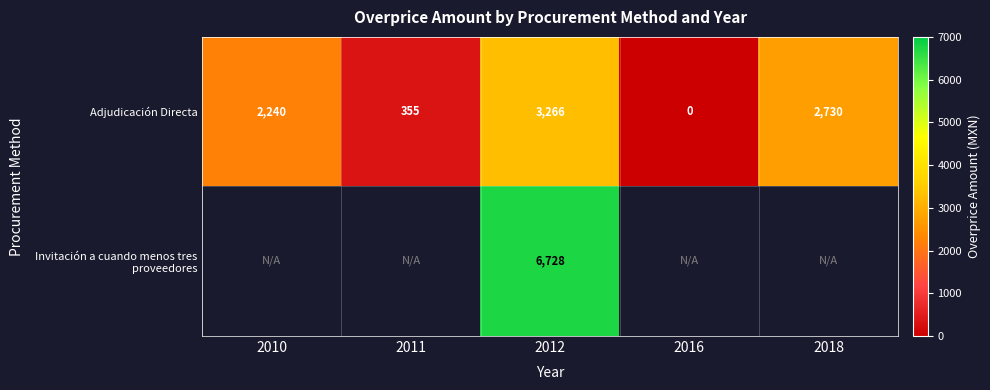

List the labels in order of Adjudicación Directa value, smallest first.

2016, 2011, 2010, 2018, 2012